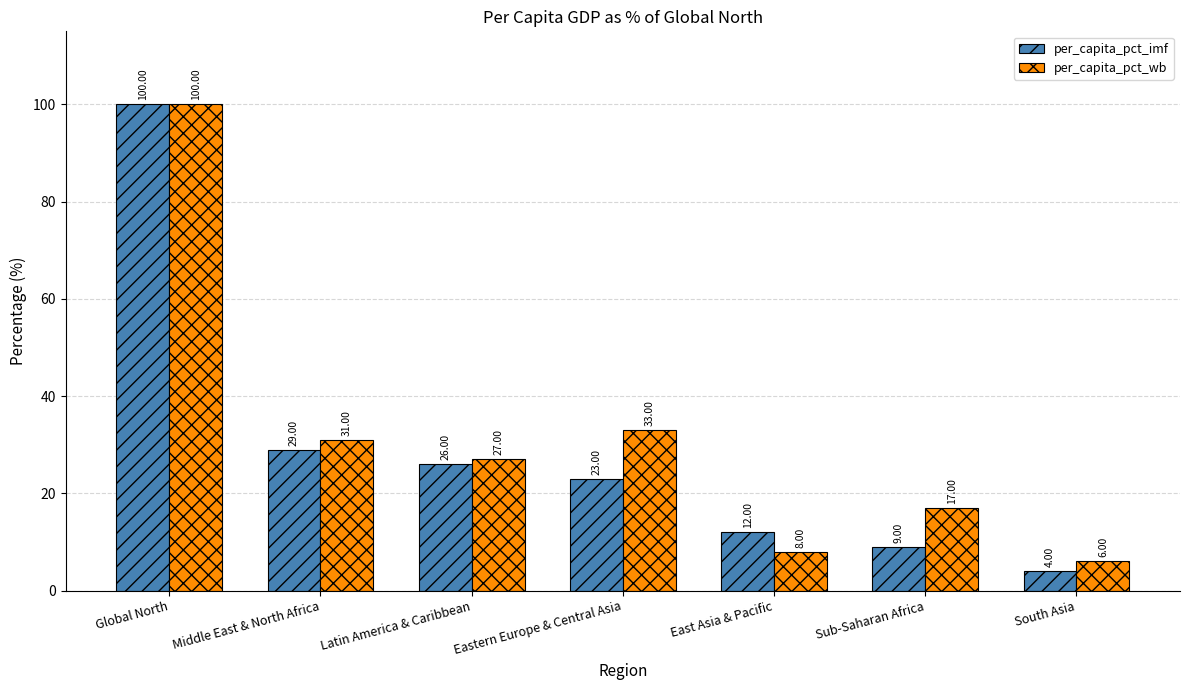

True or false: per_capita_pct_imf has a value of 44 at Latin America & Caribbean.

False